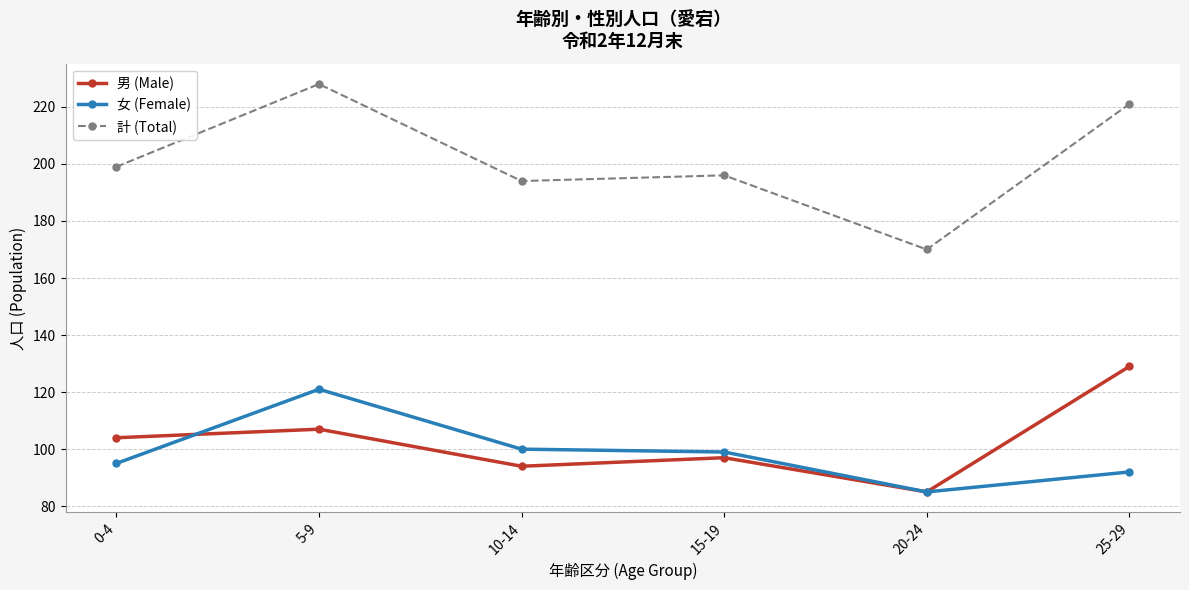

Reading left to right, what are all the values shown in this chart?

男 (Male): 104	107	94	97	85	129
女 (Female): 95	121	100	99	85	92
計 (Total): 199	228	194	196	170	221